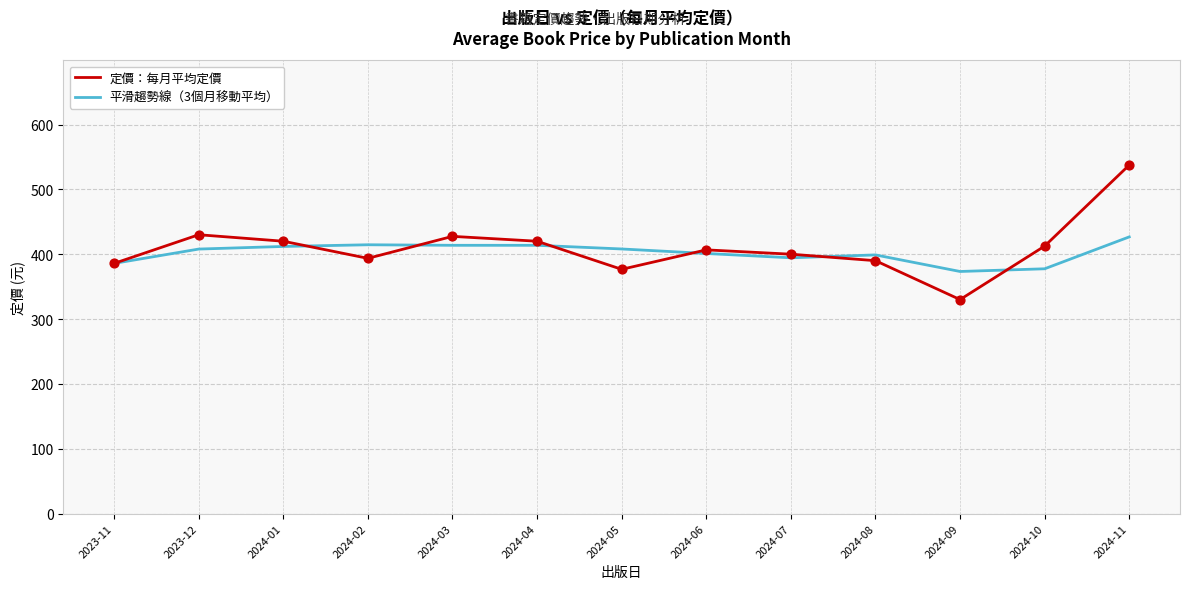

Which series has the largest total across all categories?

定價：每月平均定價